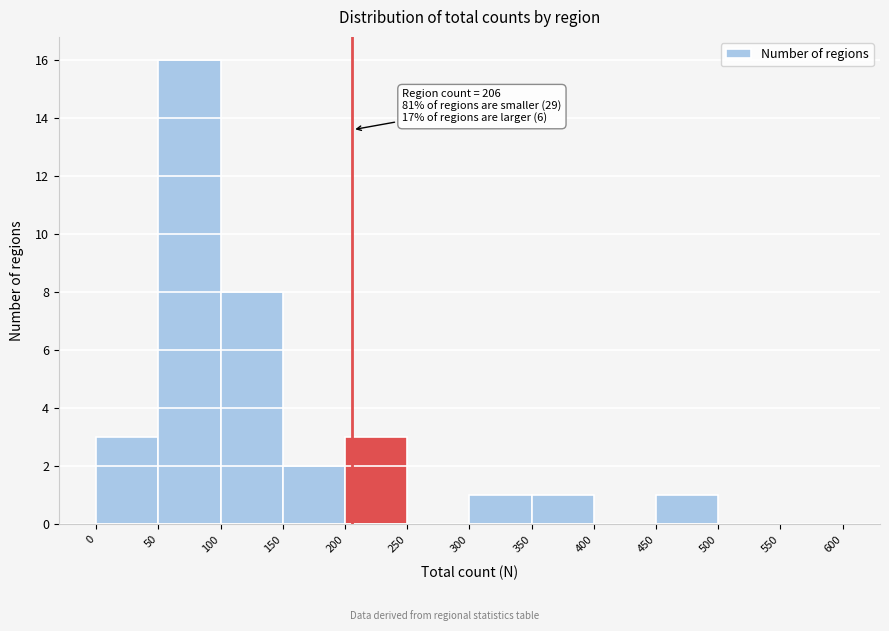

Over which range of the x-axis is the bar tallest?

50 to 100